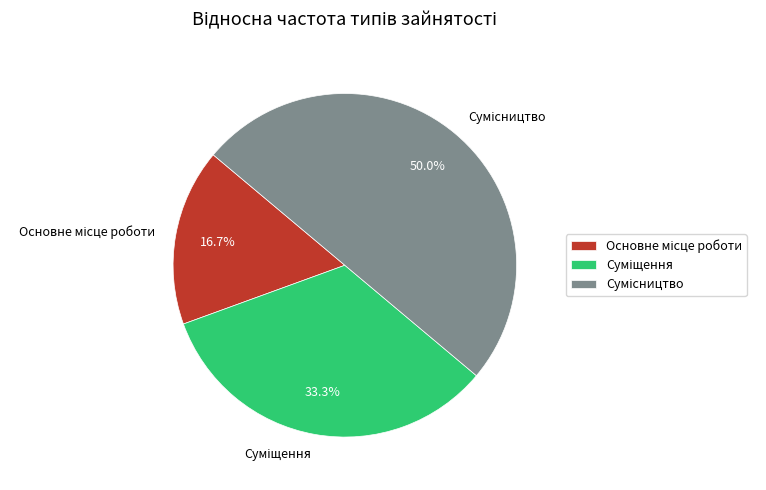

How many slices are in this pie chart?

3